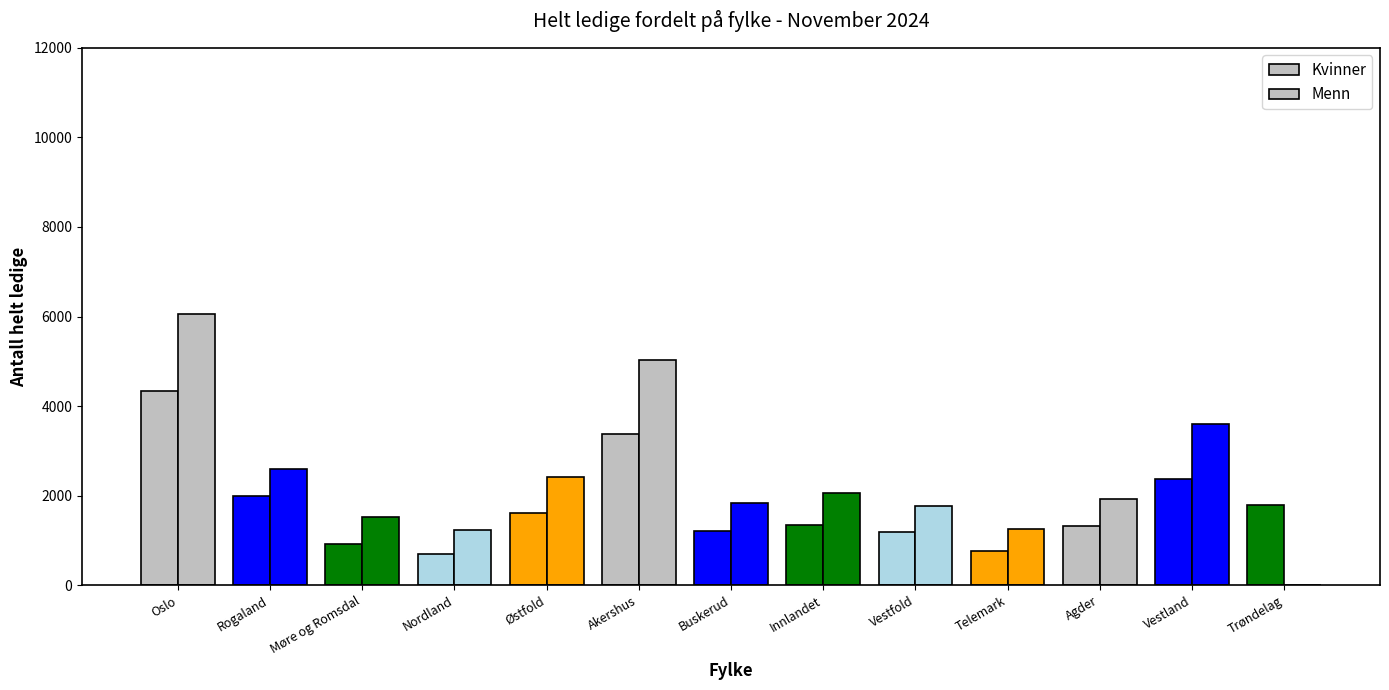

At which category is the sum across all series the highest?

Oslo